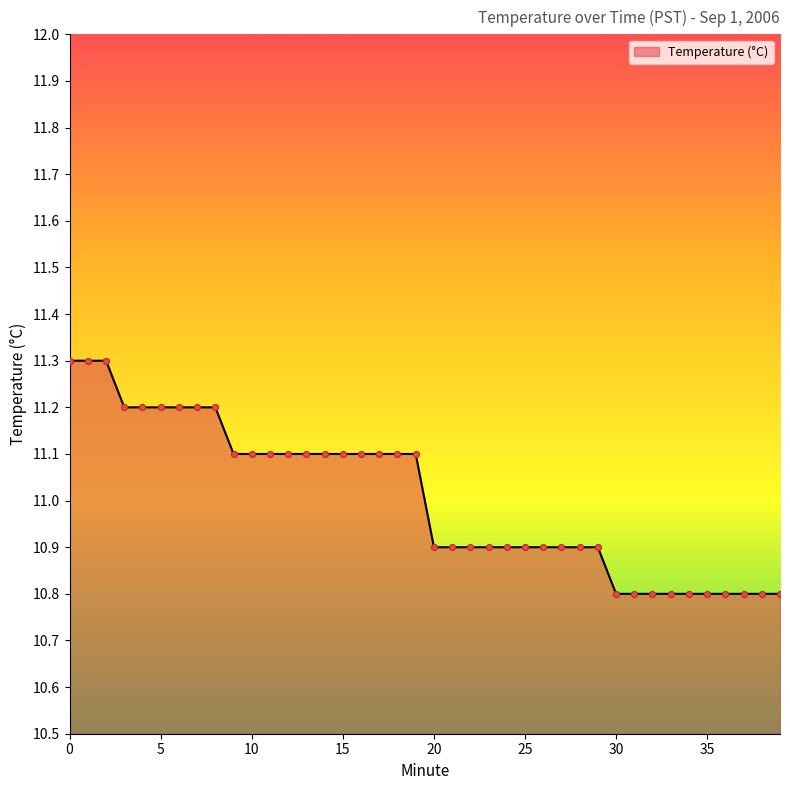

What is the maximum value shown in the chart?

11.3